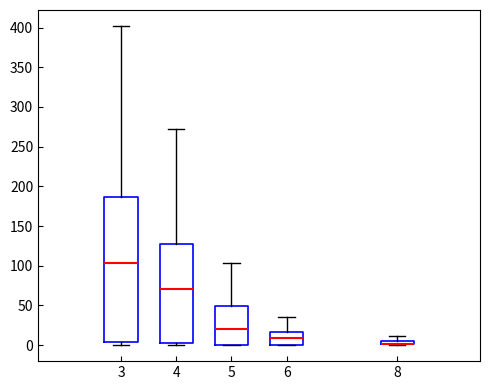

Which box is the tallest, from its lower edge to its upper edge?

3